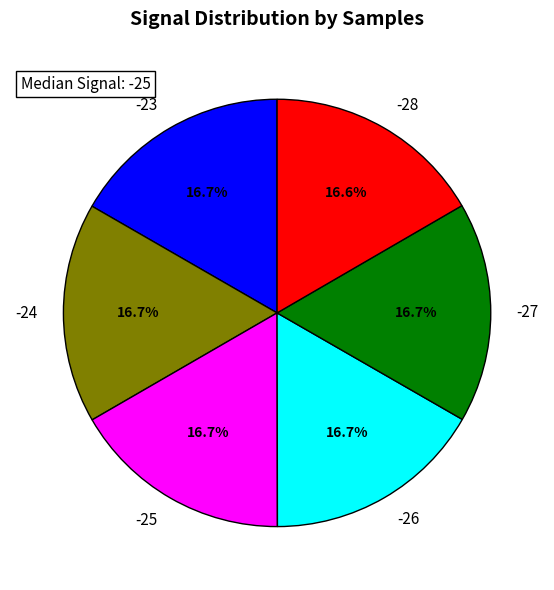

Approximately how many times larger is the value at -26 compared to -24?

1.0